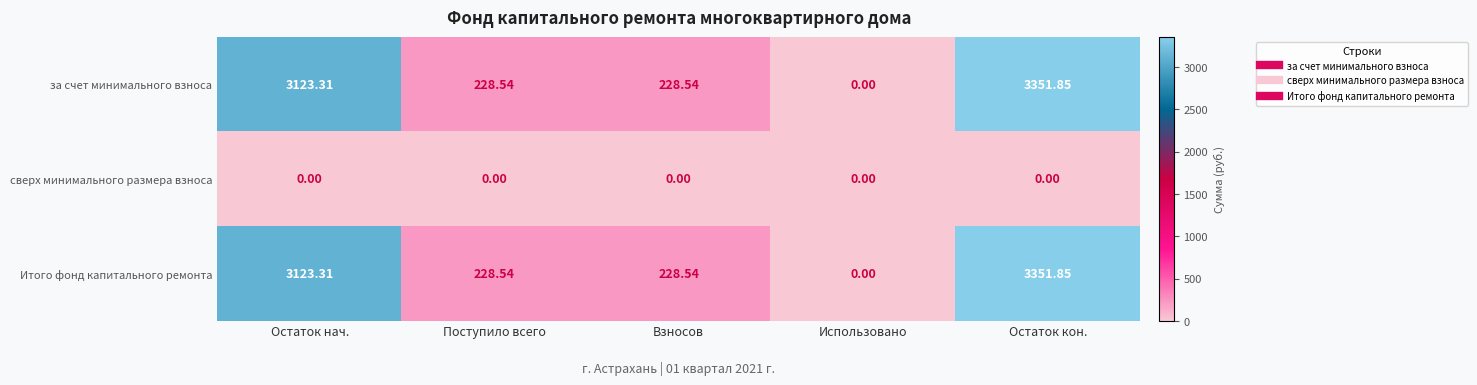

Which label corresponds to the largest value in the chart?

Остаток кон.